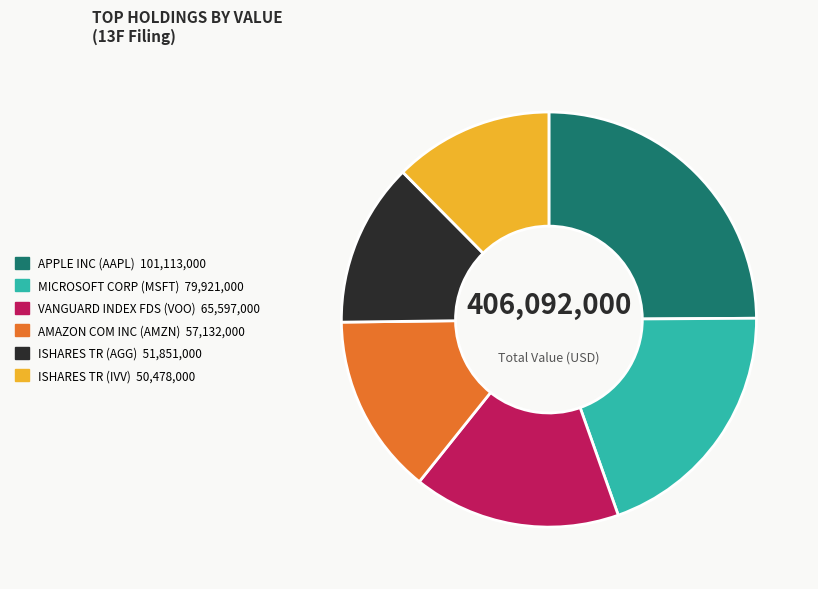

Between ISHARES TR (AGG) and VANGUARD INDEX FDS (VOO), which is larger?

VANGUARD INDEX FDS (VOO)